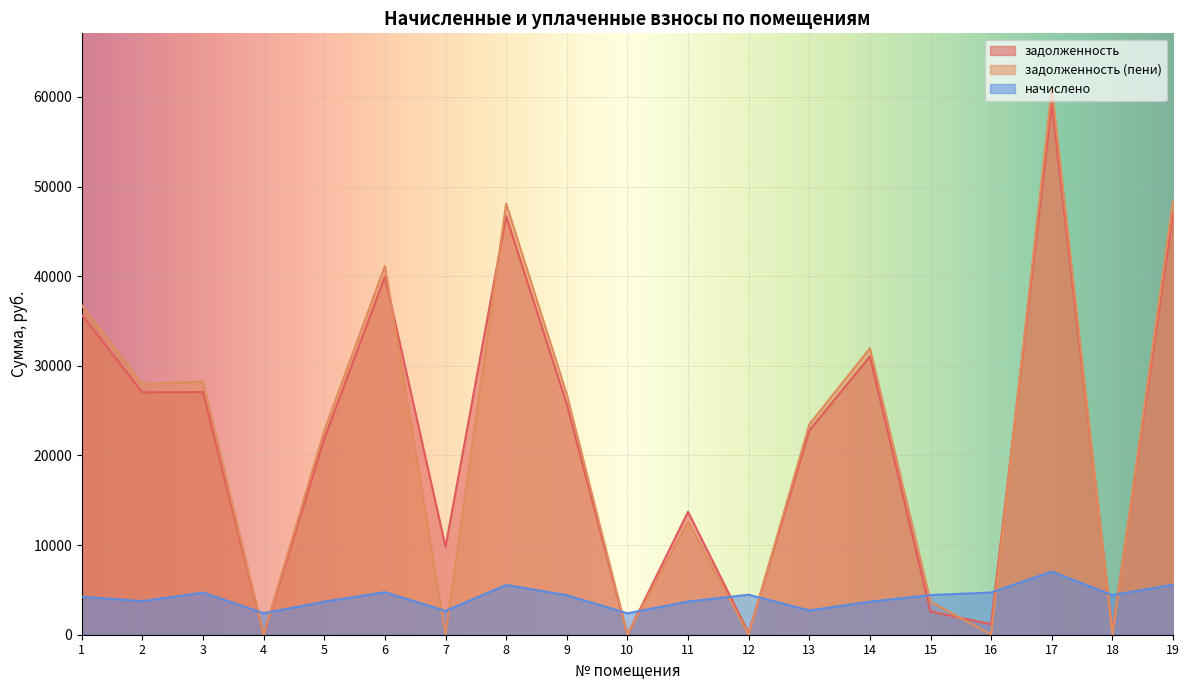

In задолженность, how many points are higher than both neighbors (excluding endpoints)?

6